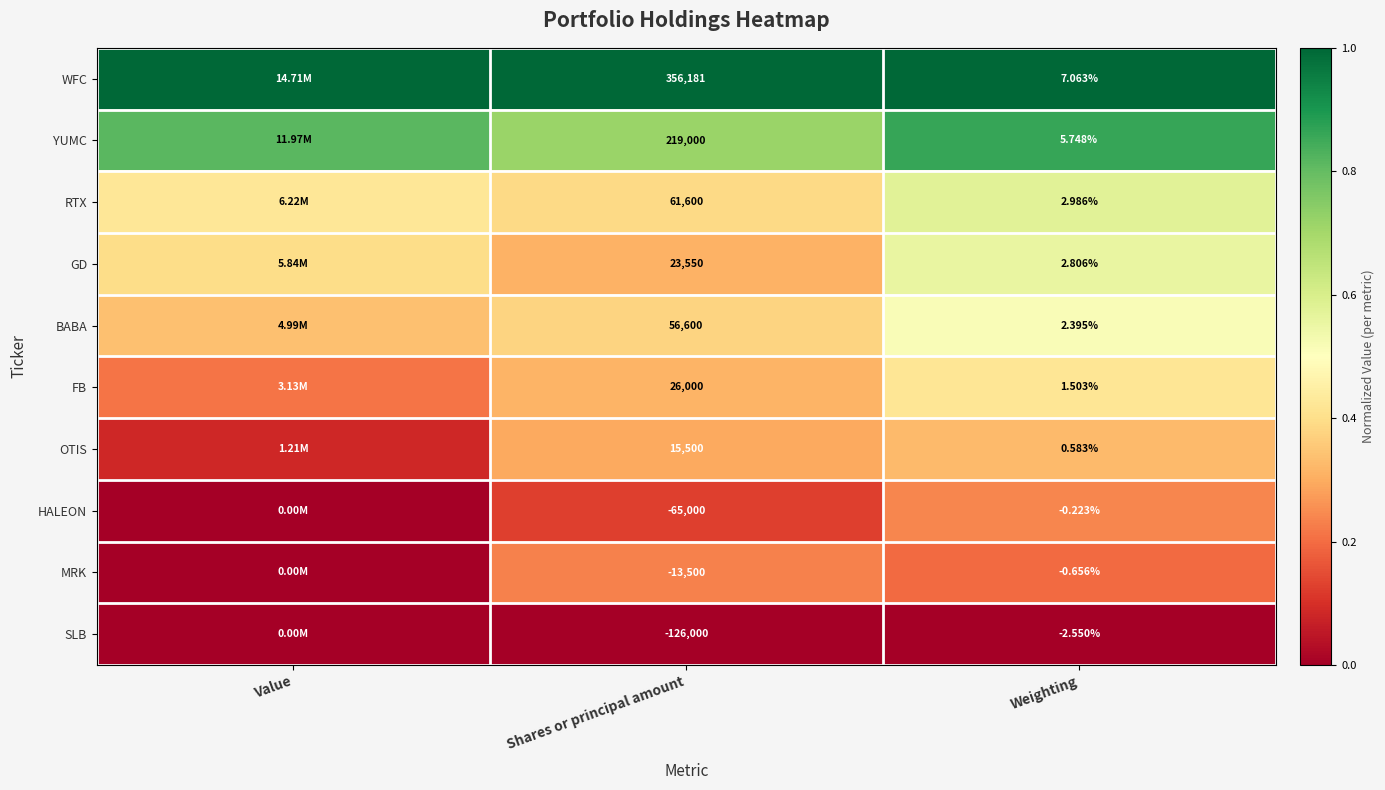

Which series changed the most between Shares or principal amount and Weighting?

WFC